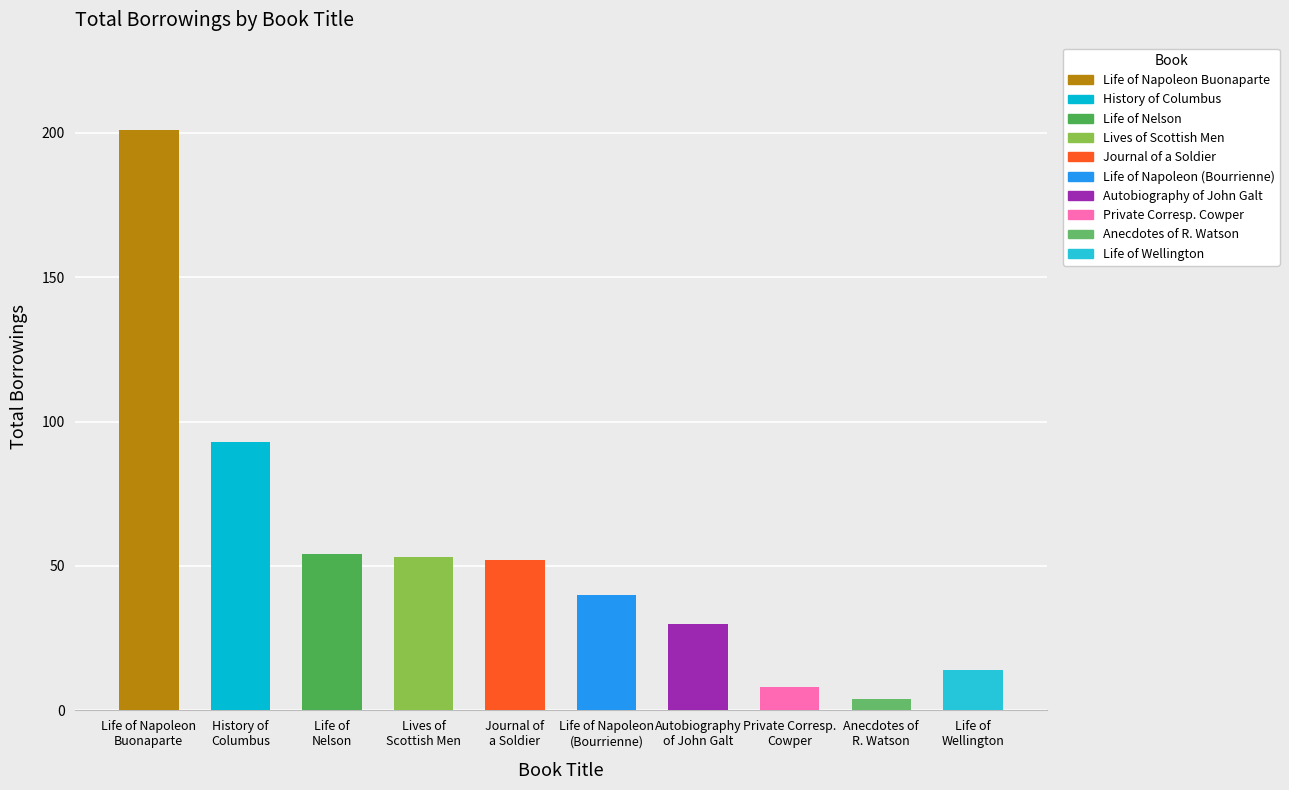

The chart shows a value of 101 at 33. True or false?

False